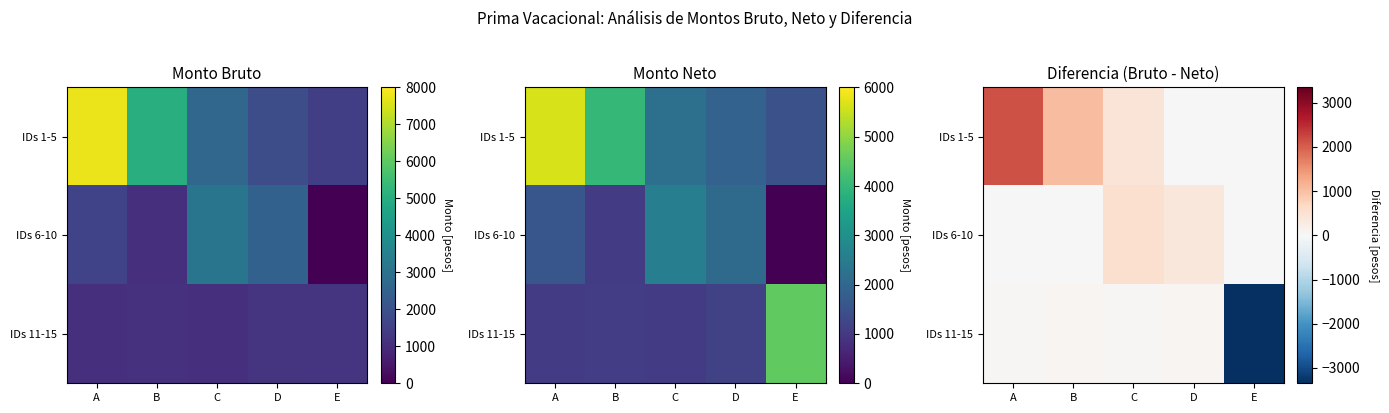

At which category is the sum across all series the highest?

A